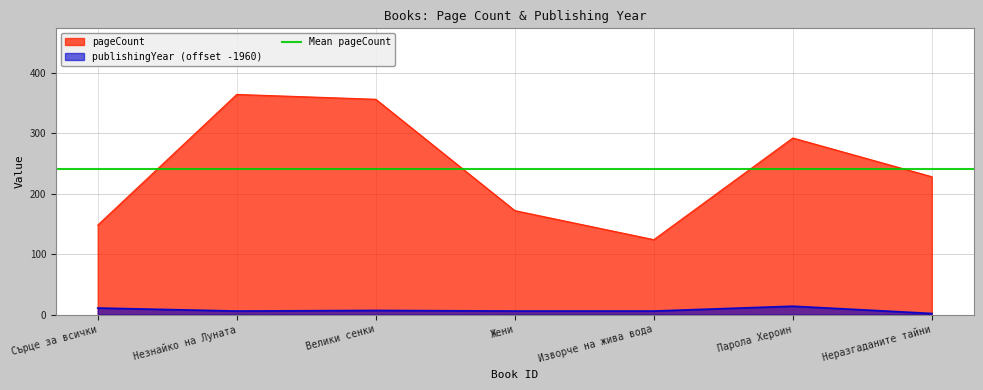

What is the highest value of the pageCount series?

364